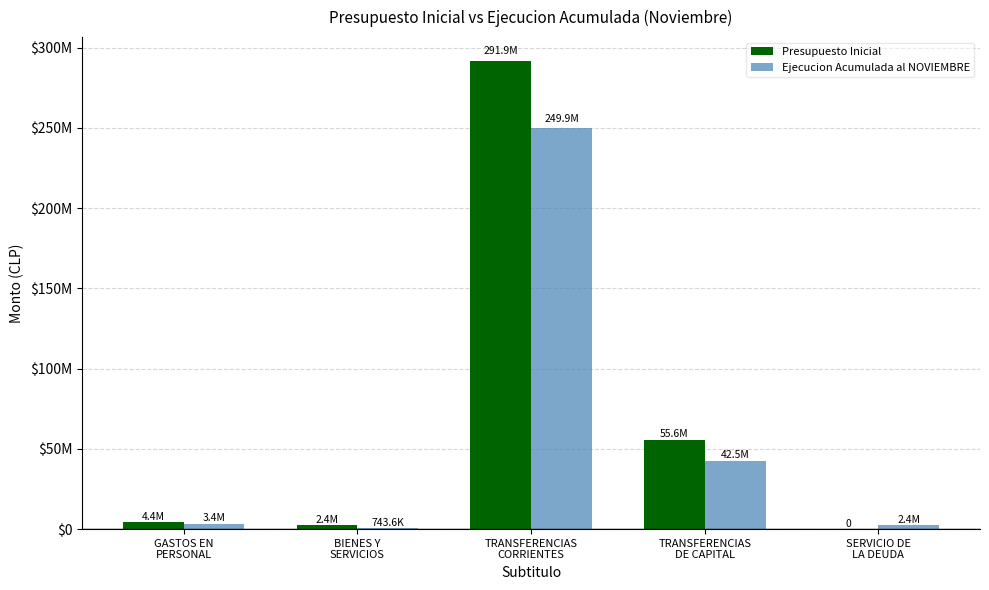

Reading left to right, extract all data points from this chart.

Presupuesto Inicial: 4419658	2408900	291921279	55605490	0
Ejecucion Acumulada al NOVIEMBRE: 3387455	743564	249947958	42536185	2394197